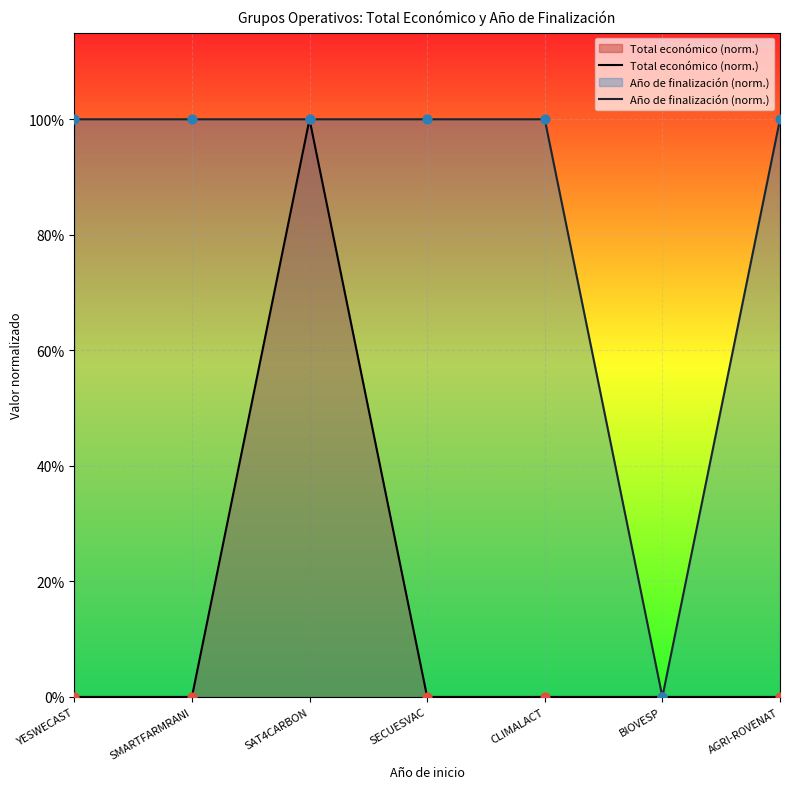

What is the total value across all series at SMARTFARMRANI?

1.0